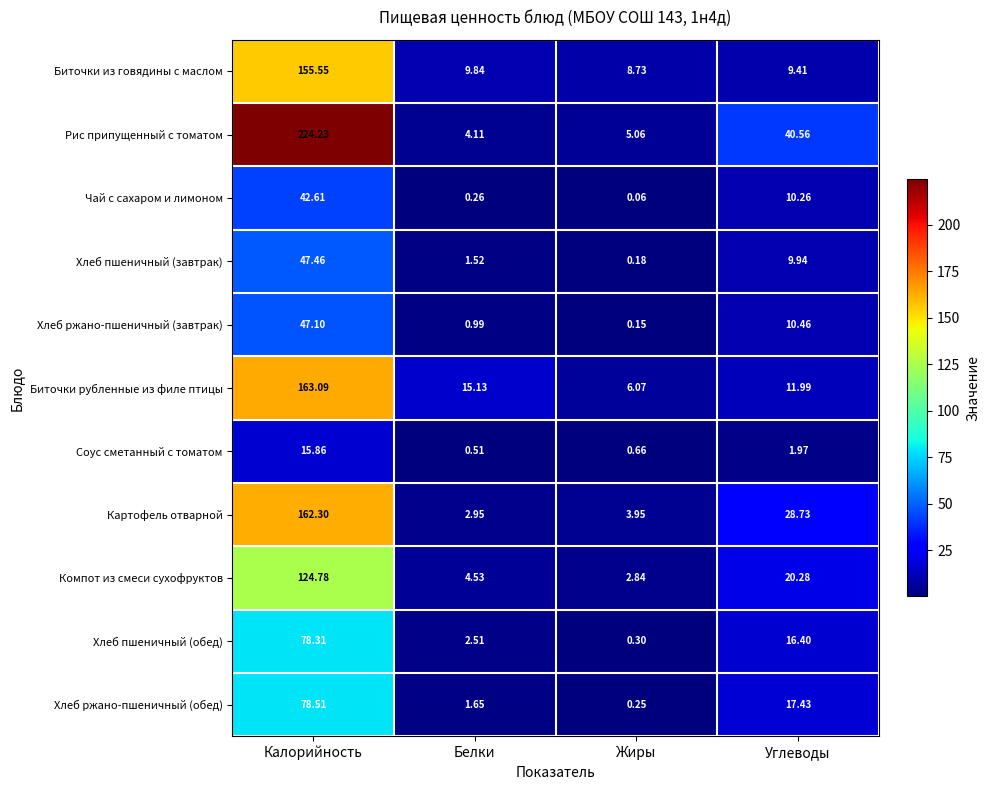

At which category does the chart reach its minimum across all series?

Жиры